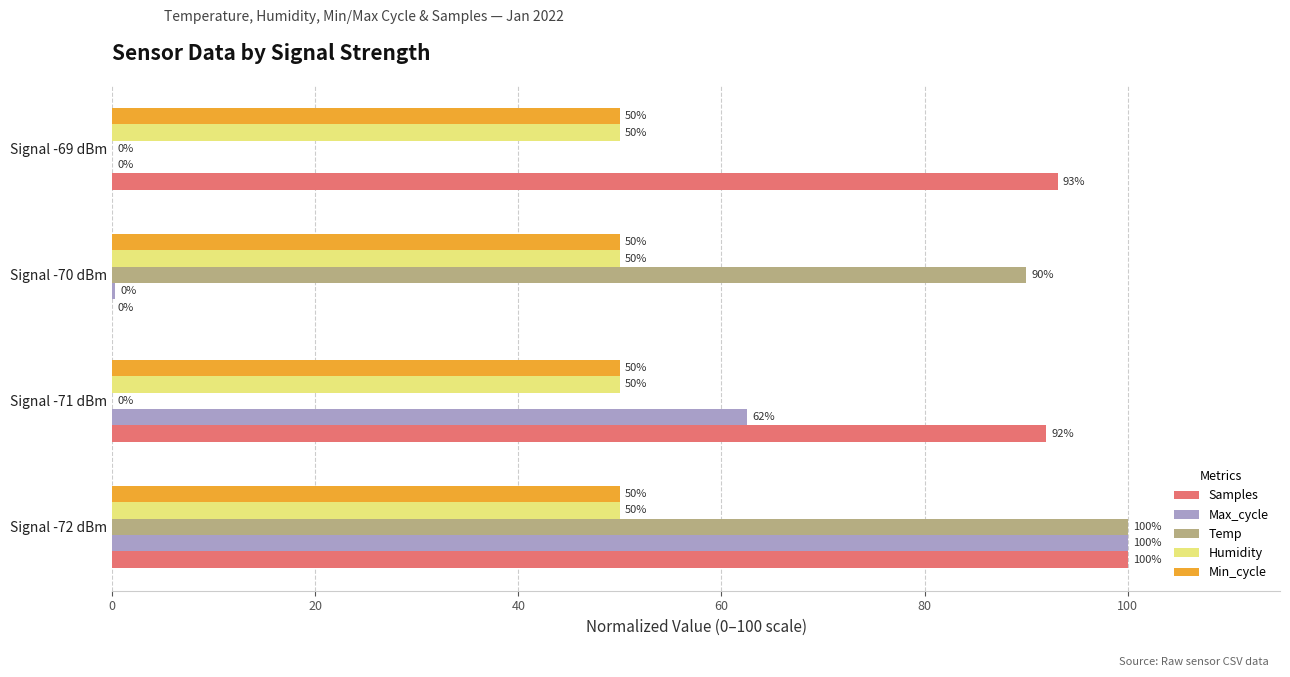

Which series changed the most between Signal -72 dBm and Signal -71 dBm?

Temp